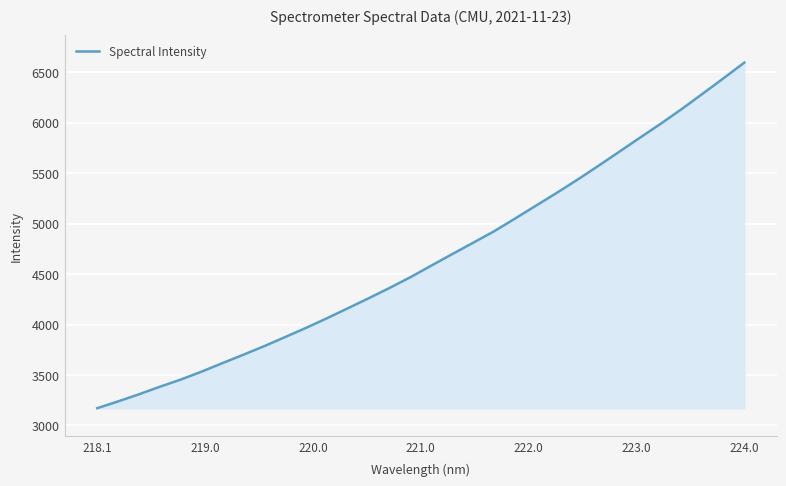

What is the greatest value displayed?

6594.7